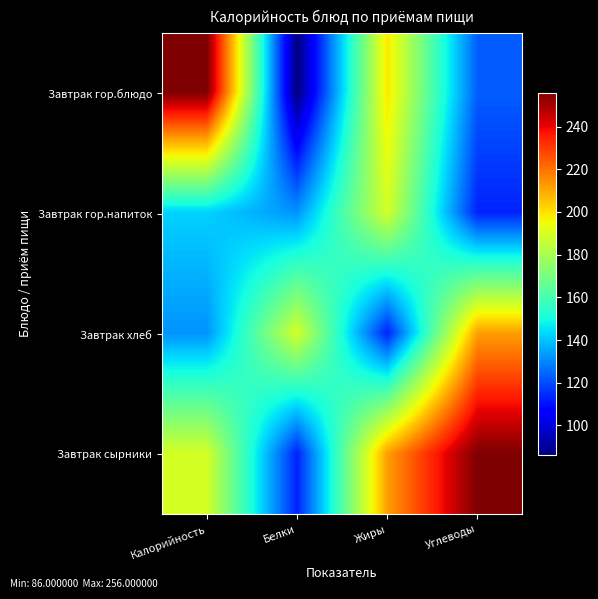

Rank the series at Углеводы from highest to lowest value.

Завтрак сырники, Завтрак хлеб, Завтрак гор.блюдо, Завтрак гор.напиток